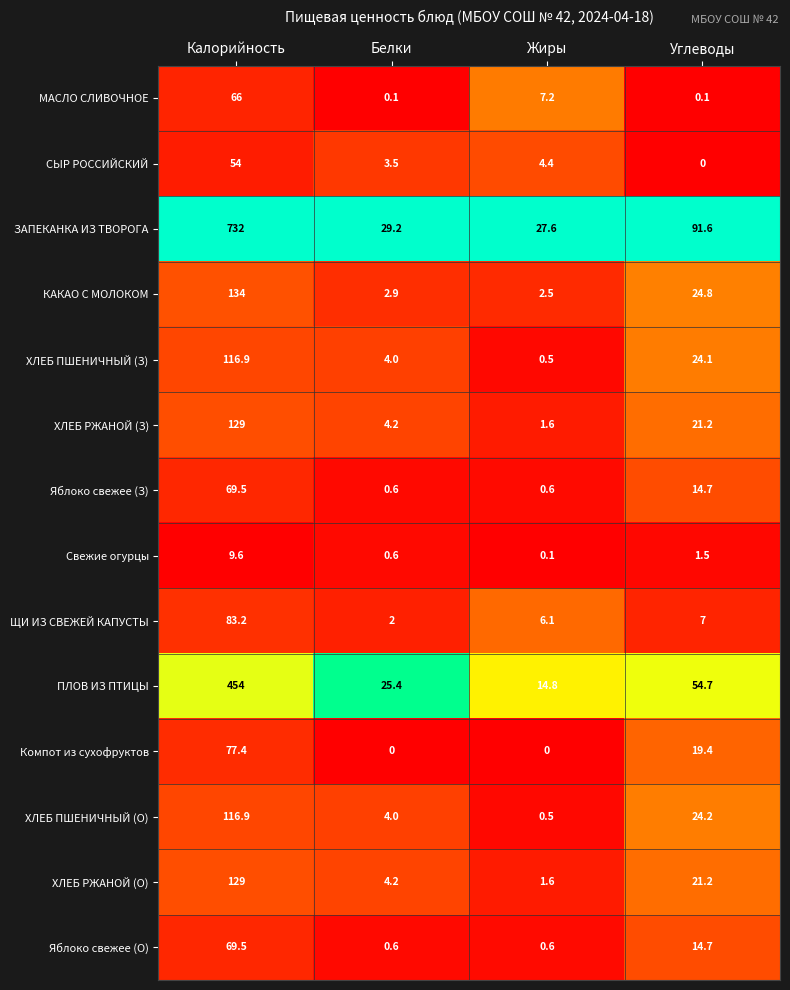

Which series changed the most between Калорийность and Углеводы?

ЗАПЕКАНКА ИЗ ТВОРОГА